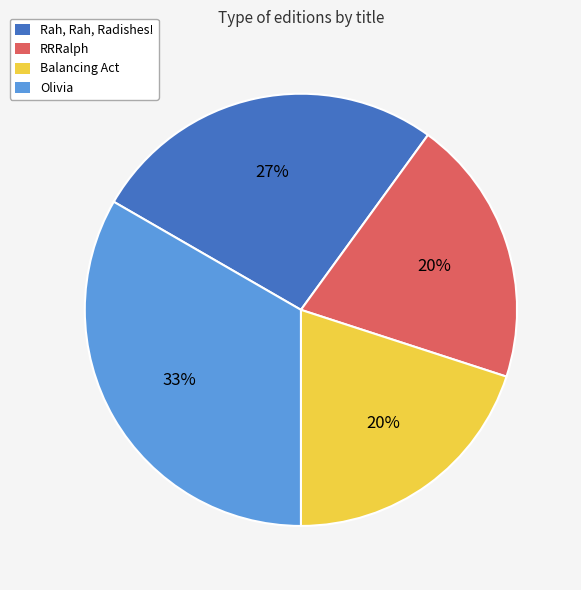

Count the number of slices in the pie.

4